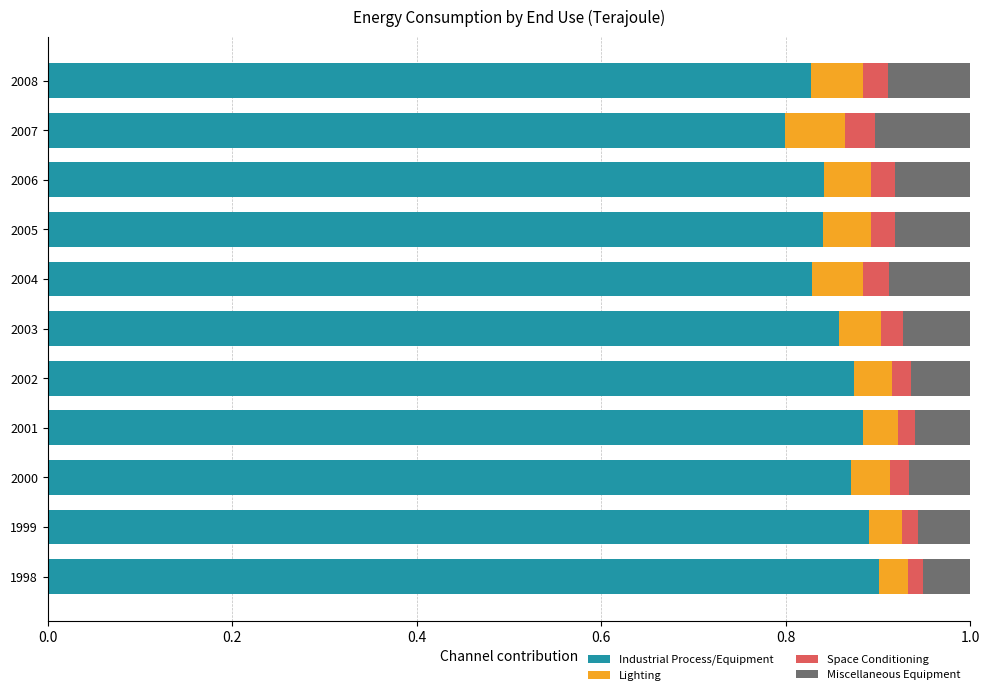

What is the total value across all series at 2004?

1.0